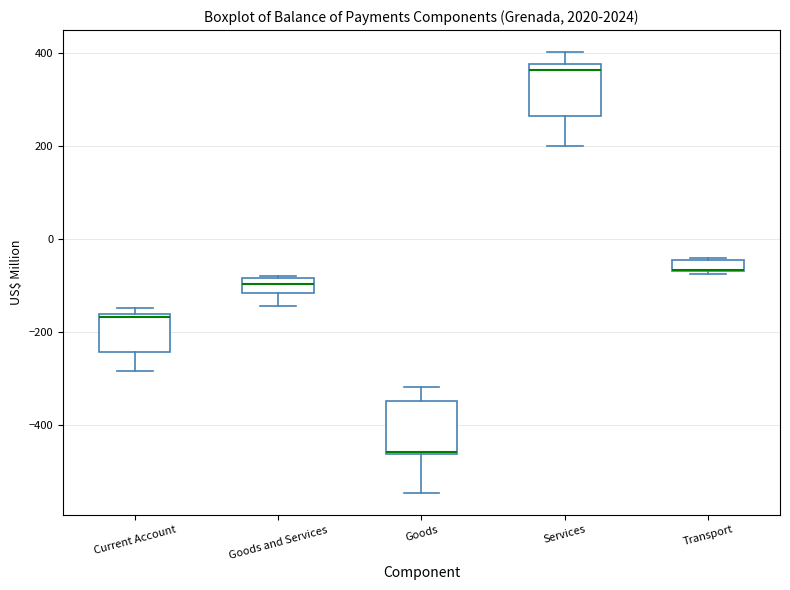

Where is the lower edge of the box for Current Account on the y-axis? The values are not printed on the chart, so give them approximately, as read against the axis.

-240